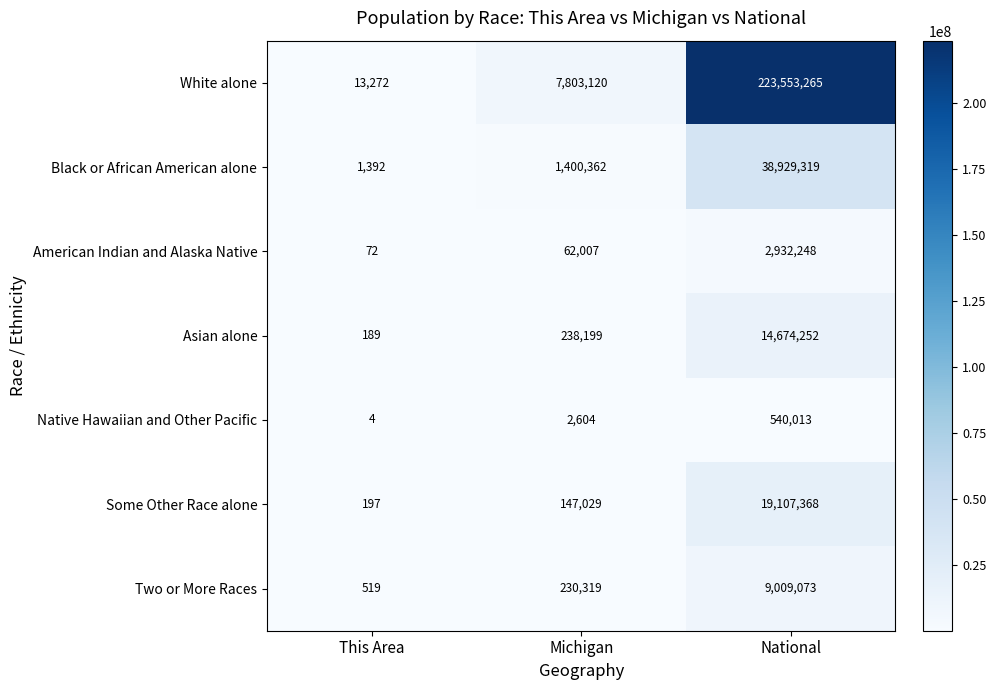

Which category has the highest value across all series?

National